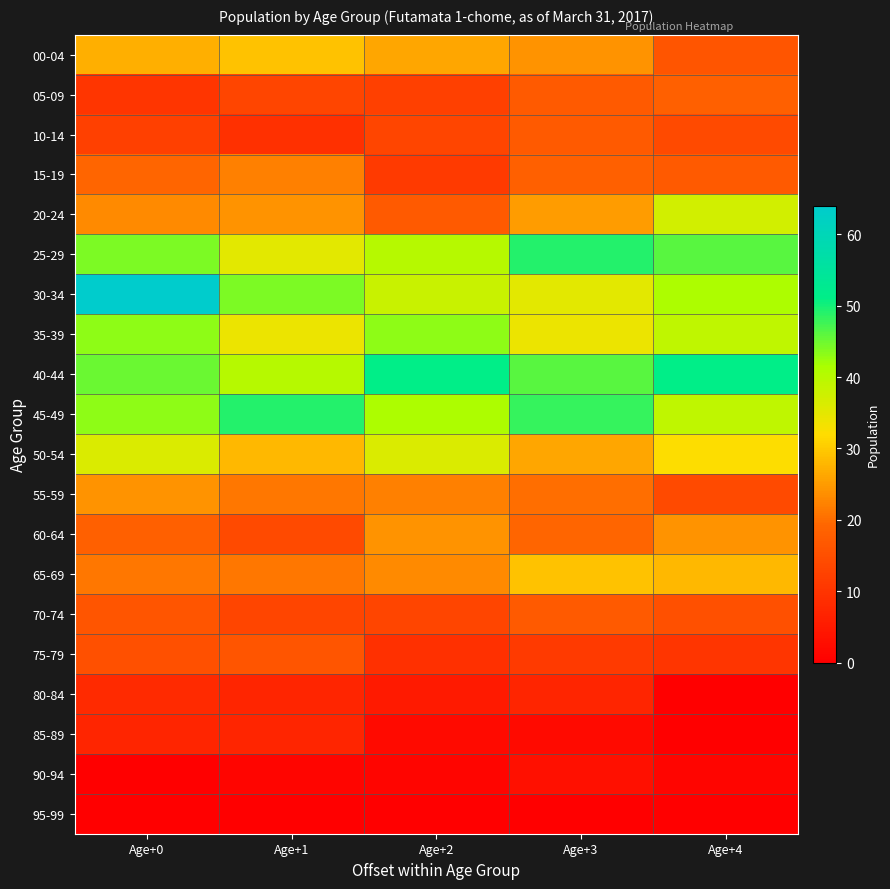

How many categories are shown in the chart?

5